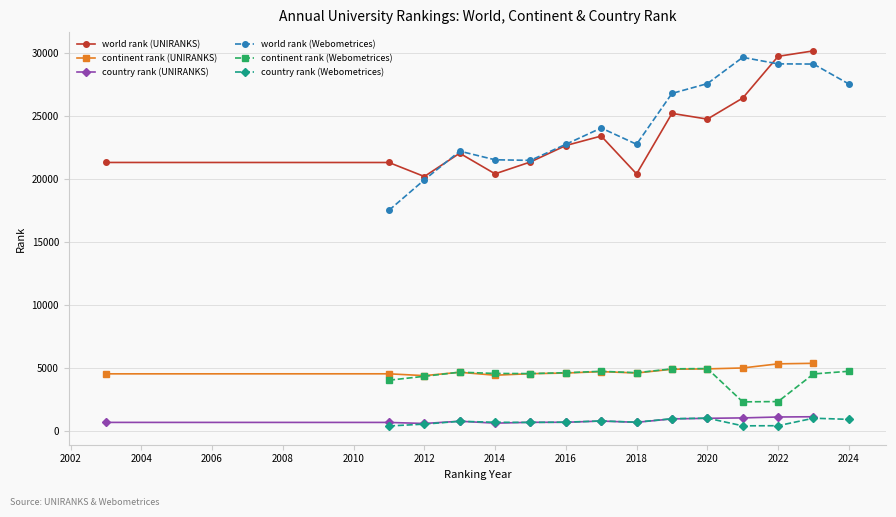

Which series has the widest spread of values?

world rank (Webometrices)